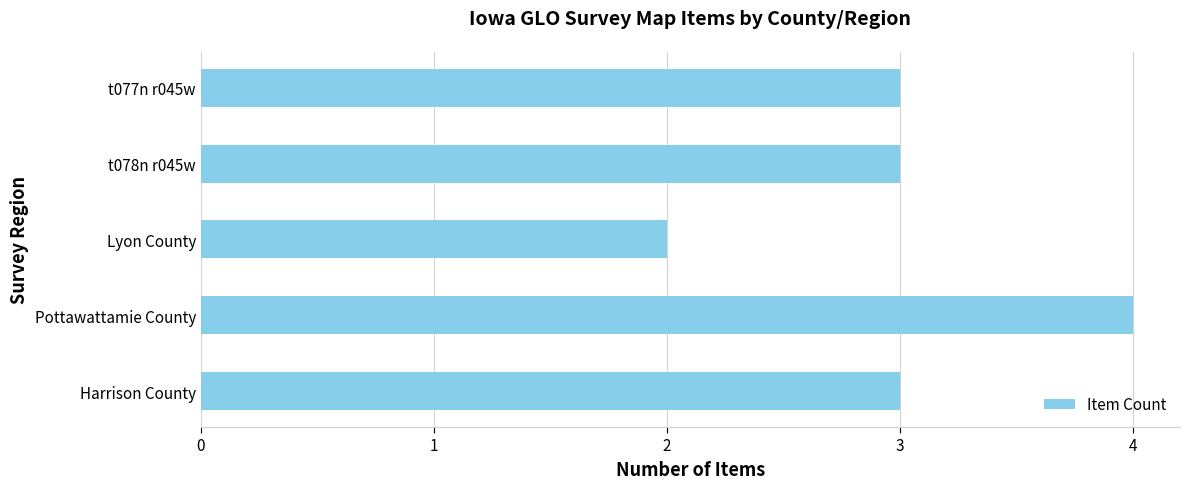

What is the ratio of the value at t078n r045w to the value at Harrison County?

1.0